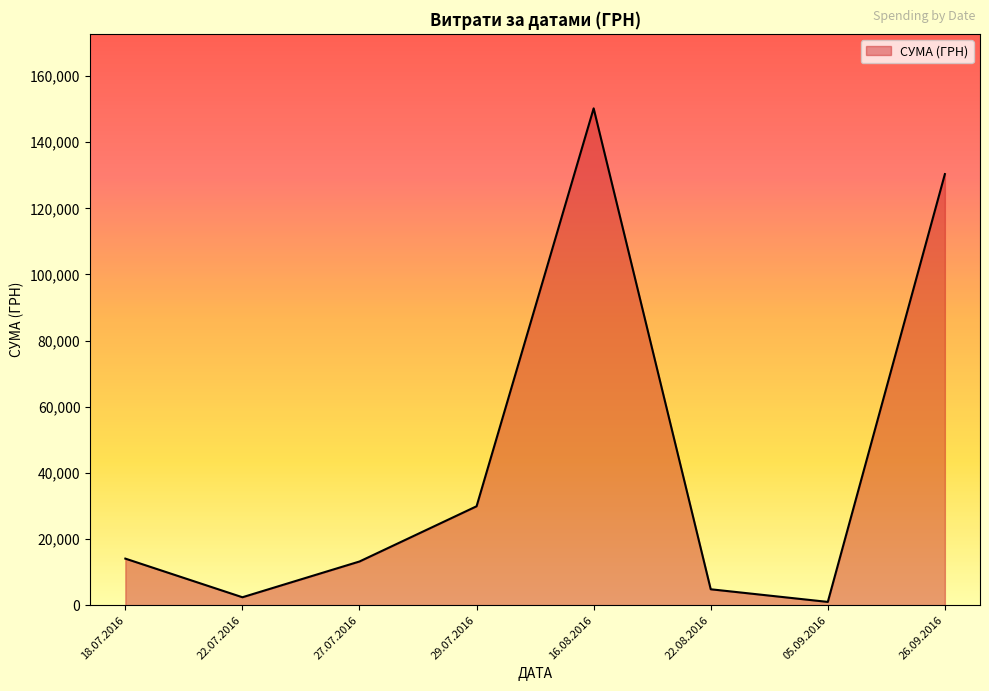

How many interior local valleys (lower than both neighbors) does the data have?

2